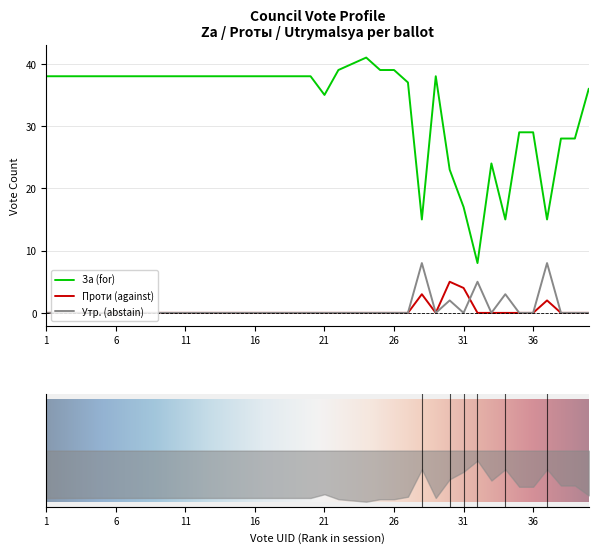

Rank the series by their maximum value, from lowest to highest.

prt, utr, za